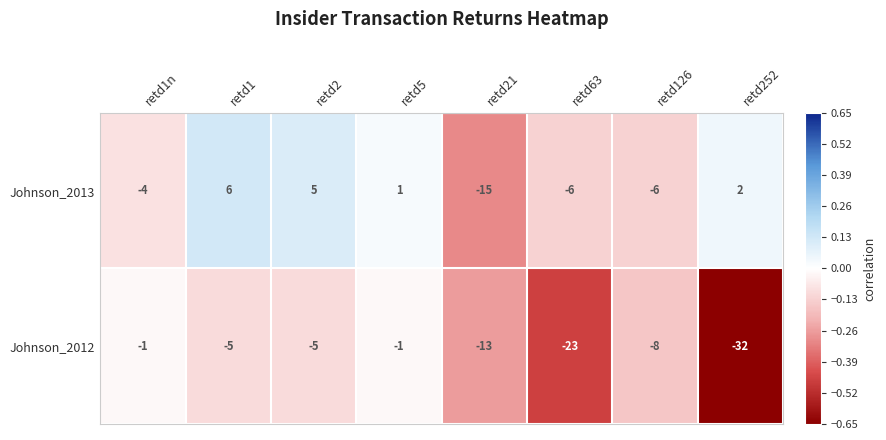

What is the difference between the second highest and minimum values in the Johnson_2012 series?

31